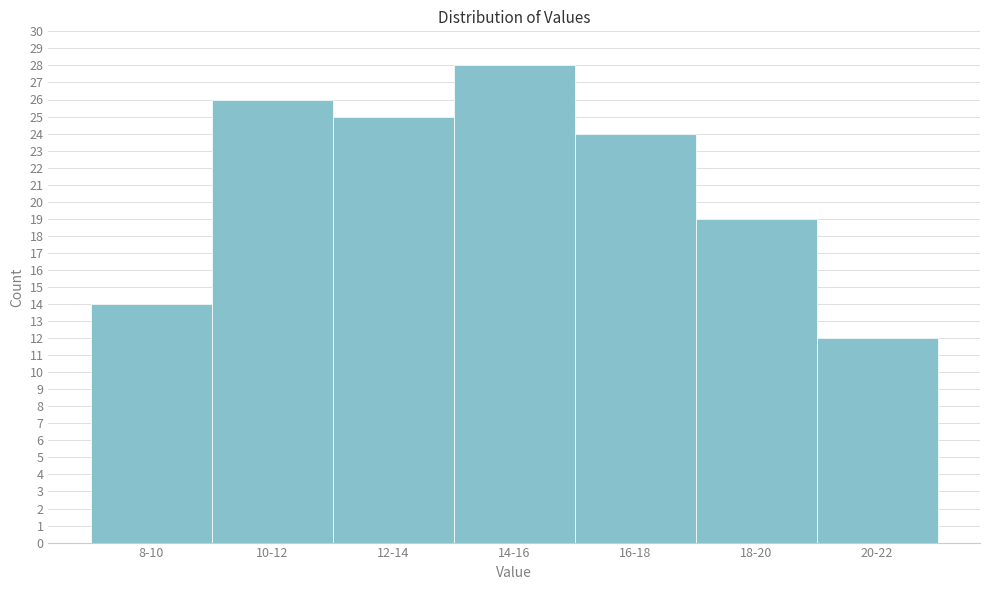

Reading left to right, extract all data points from this chart.

8-10=14	10-12=26	12-14=25	14-16=28	16-18=24	18-20=19	20-22=12